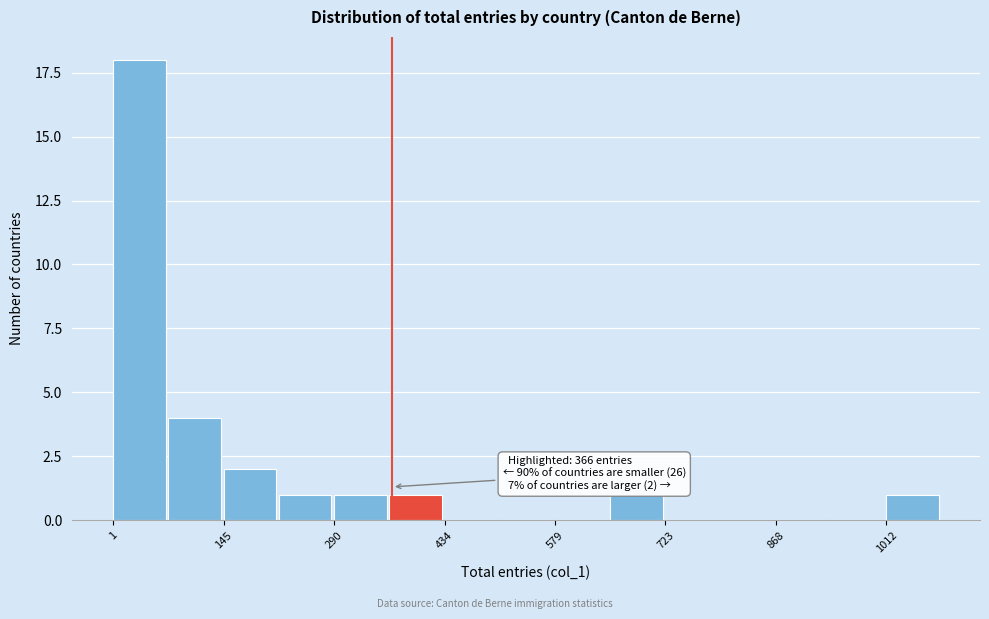

Read against the x-axis, roughly where is the centre of the tallest bar?

40